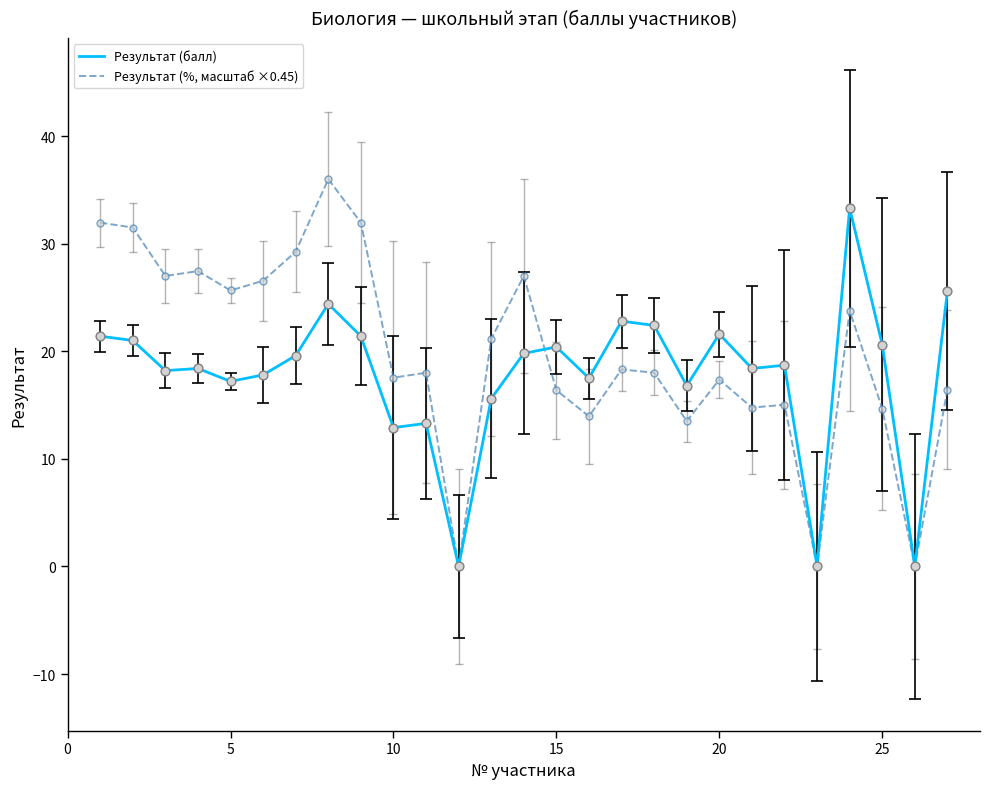

List the series in order of their peak value, lowest first.

Результат (балл), Результат (%, масштаб ×0.45)